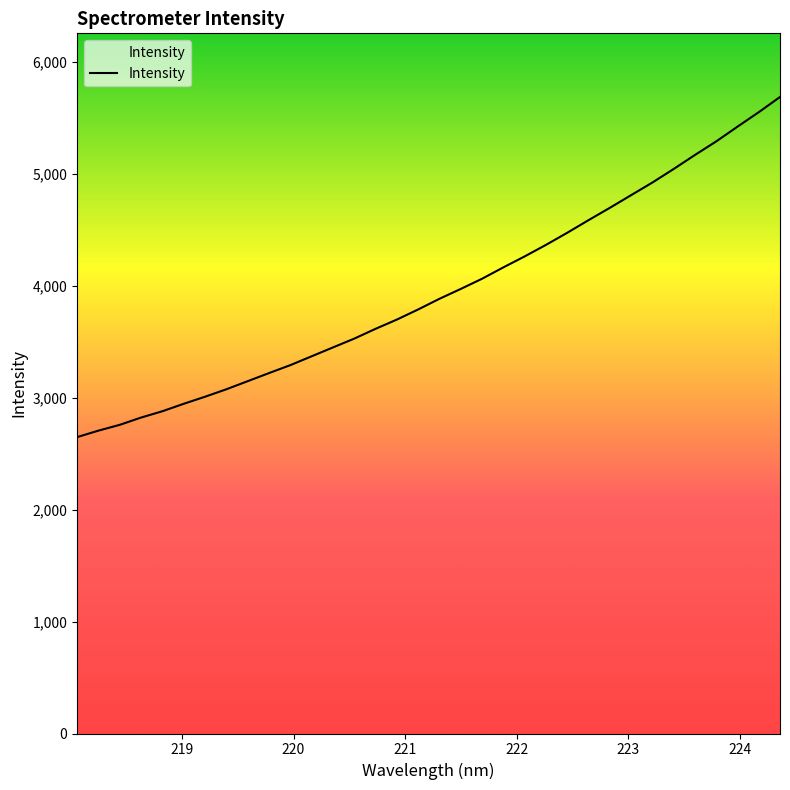

What is the smallest value displayed?

2647.5